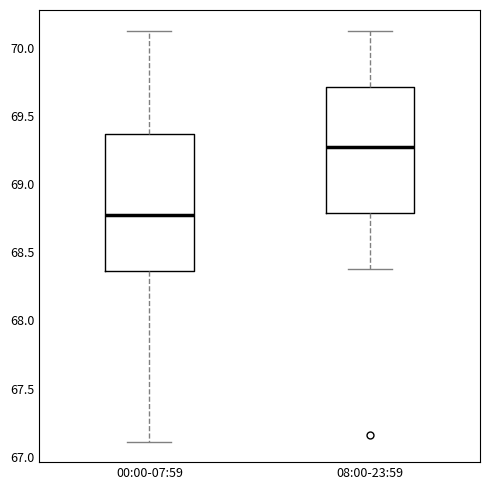

Which box has the lowest median line?

00:00-07:59